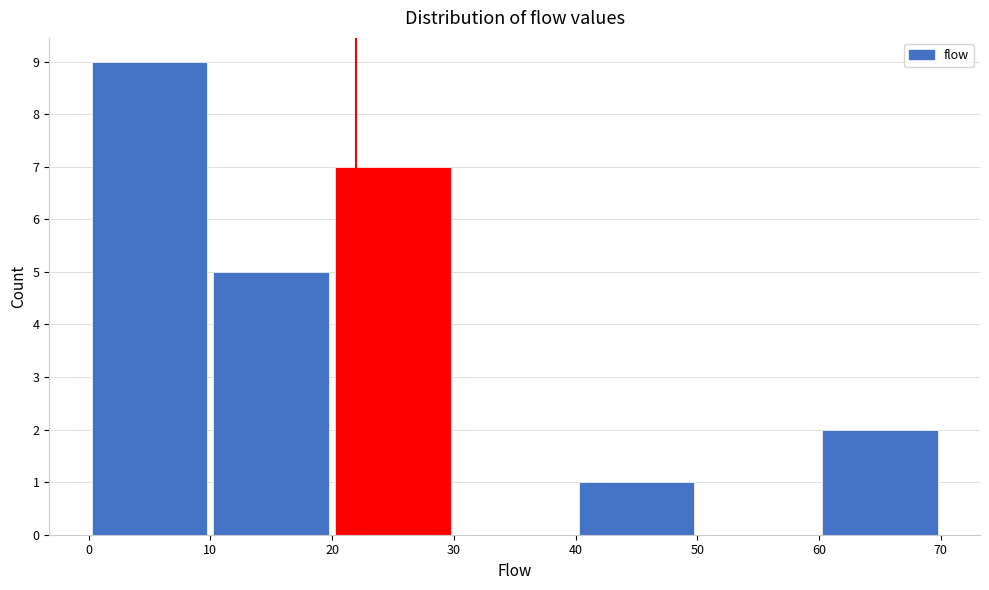

Over which range of the x-axis is the bar tallest?

0 to 10